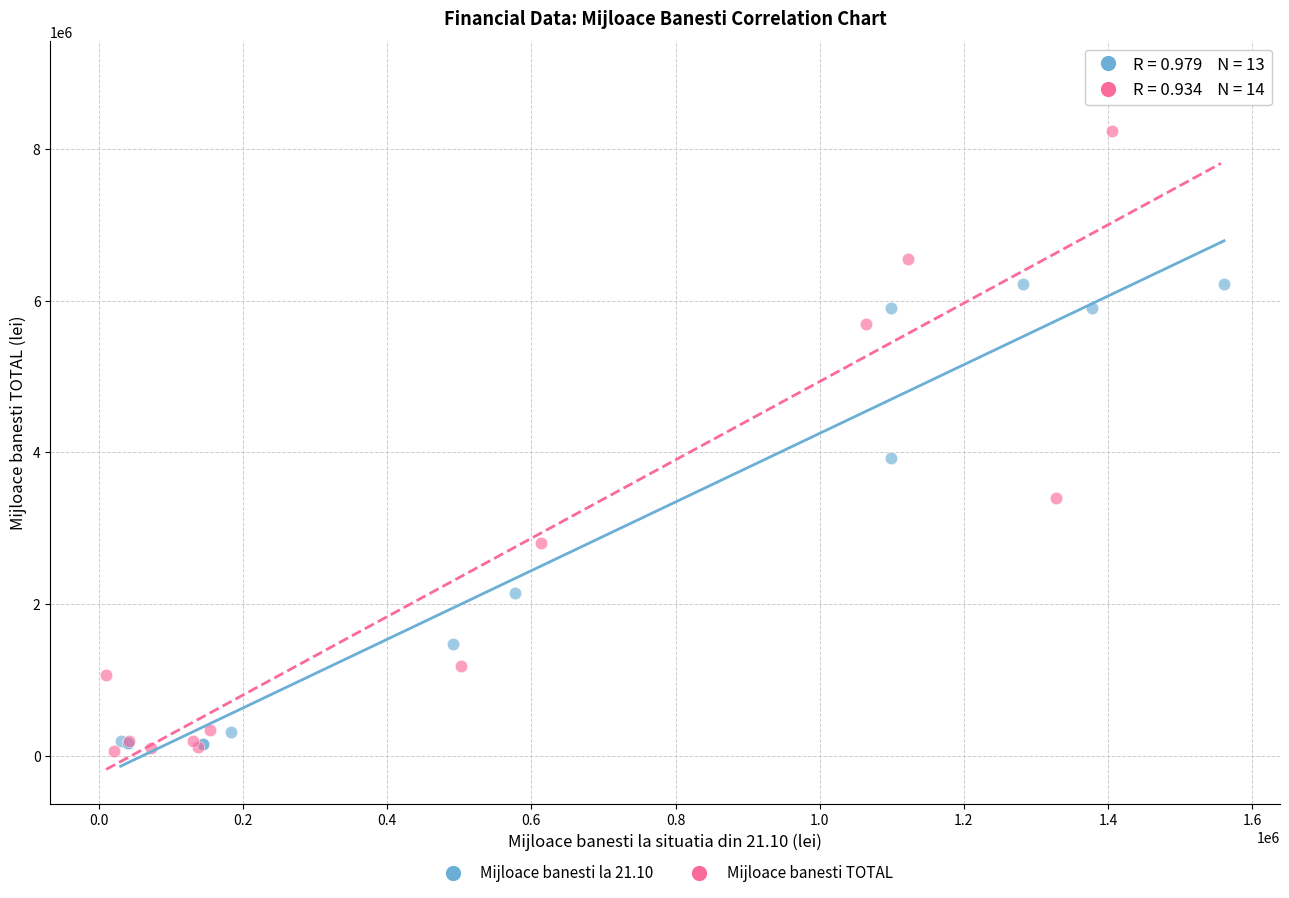

Which series has the widest spread of Y values?

Mijloace banesti TOTAL